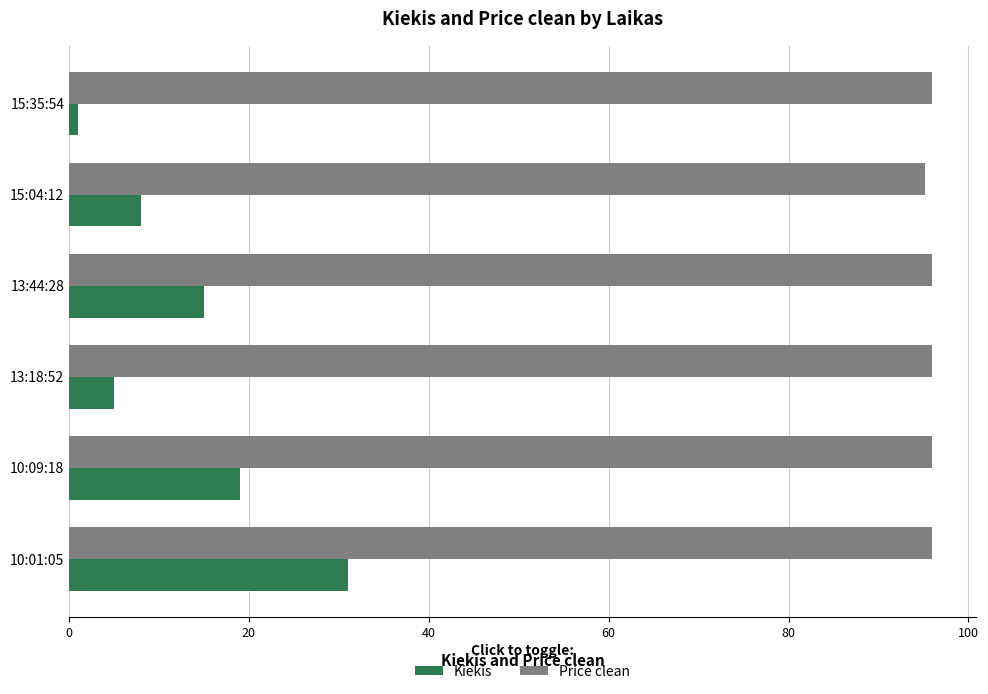

Rank the series by their average value, from lowest to highest.

Kiekis, Price clean